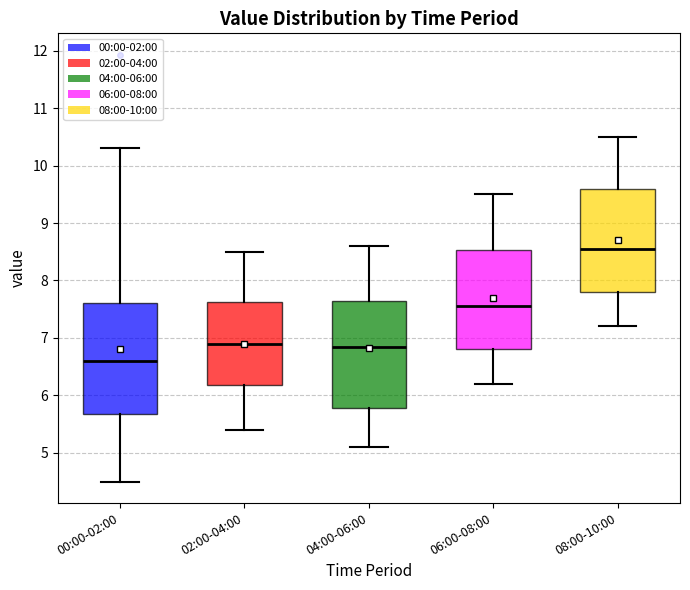

Reading left to right, transcribe this box plot: for each box, give where its median line is, the range the box spans, and where its two whiskers end, as read against the y-axis. The values are not printed on the chart, so give them approximately, as read against the axis.

00:00-02:00: median 6.6, box 5.7 to 7.6, whiskers 4.5 to 10.3
02:00-04:00: median 6.9, box 6.2 to 7.6, whiskers 5.4 to 8.5
04:00-06:00: median 6.9, box 5.8 to 7.7, whiskers 5.1 to 8.6
06:00-08:00: median 7.6, box 6.8 to 8.5, whiskers 6.2 to 9.5
08:00-10:00: median 8.6, box 7.8 to 9.6, whiskers 7.2 to 10.5